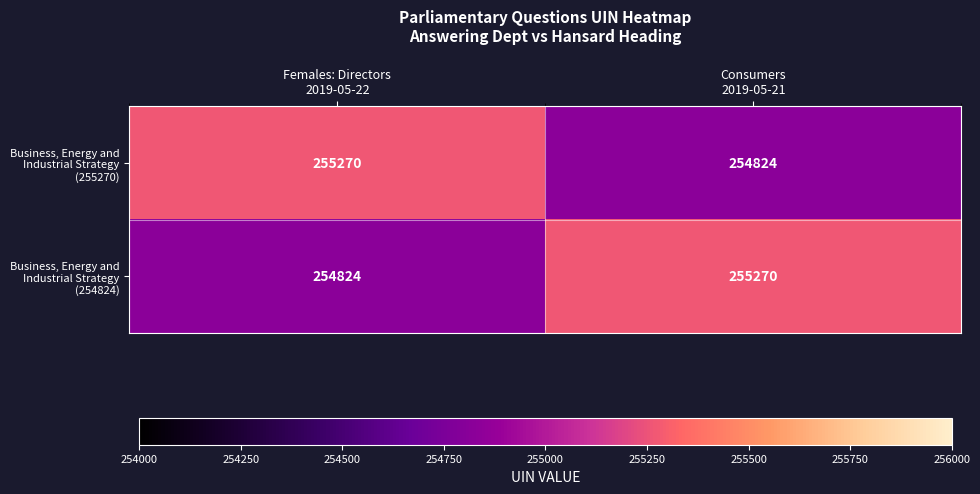

Reading left to right, list all the values displayed in this chart.

Business, Energy and Industrial Strategy (255270): 255270	254824
Business, Energy and Industrial Strategy (254824): 254824	255270